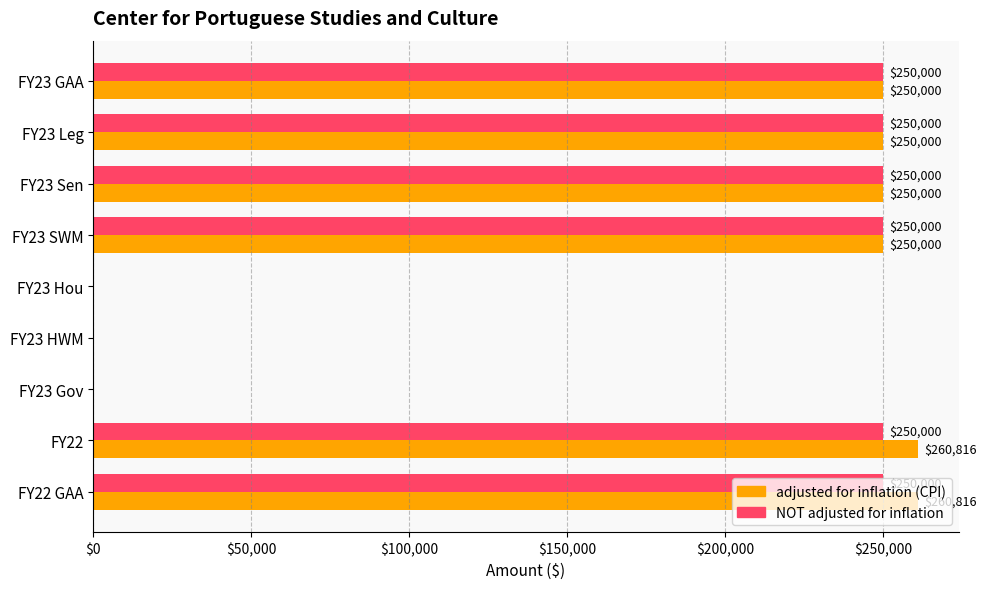

Which series has the largest total across all categories?

adjusted for inflation (CPI)